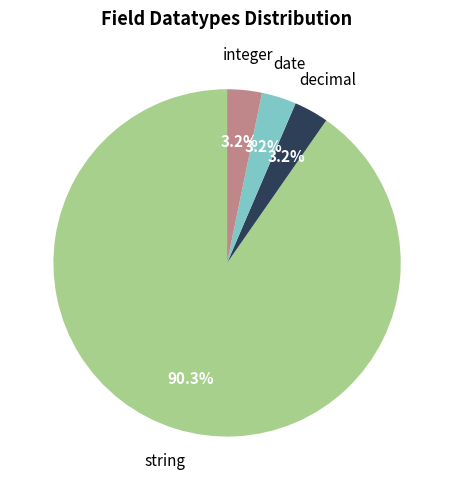

Does any single category account for the majority?

Yes